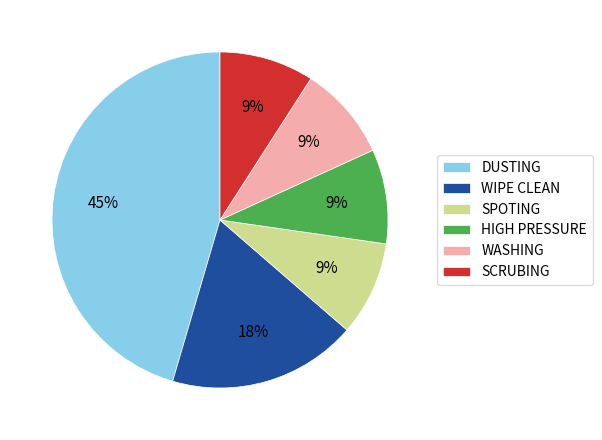

Between DUSTING and WASHING, which is larger?

DUSTING